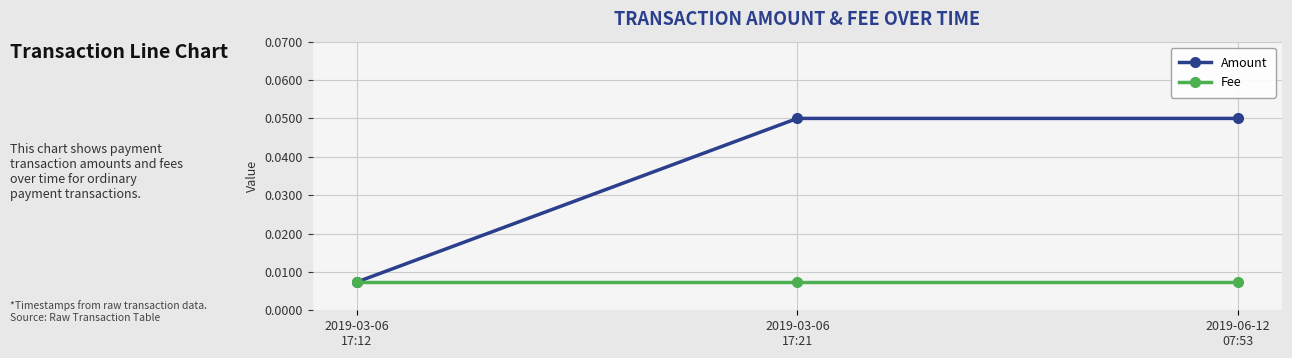

List the series in order of their overall mean, highest first.

Amount, Fee